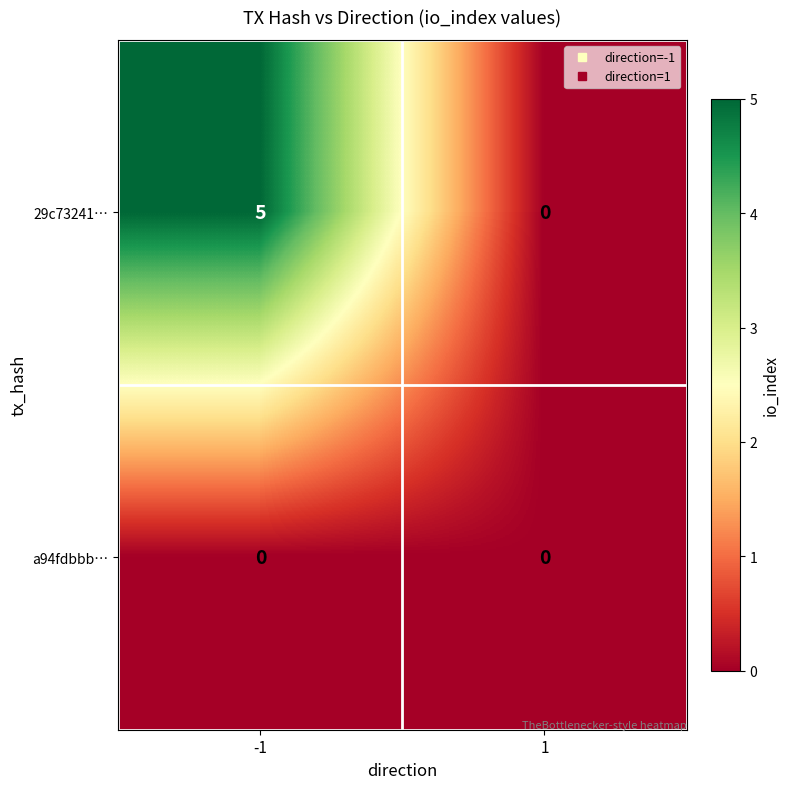

Reading left to right, what are all the values shown in this chart?

29c73241…: -1=5	1=0
a94fdbbb…: -1=0	1=0